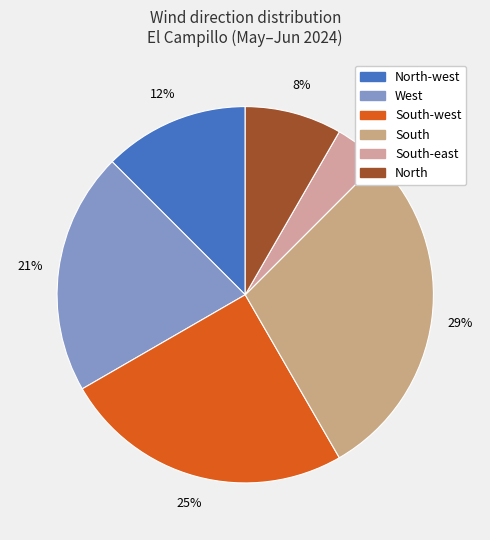

How many slices are in this pie chart?

6